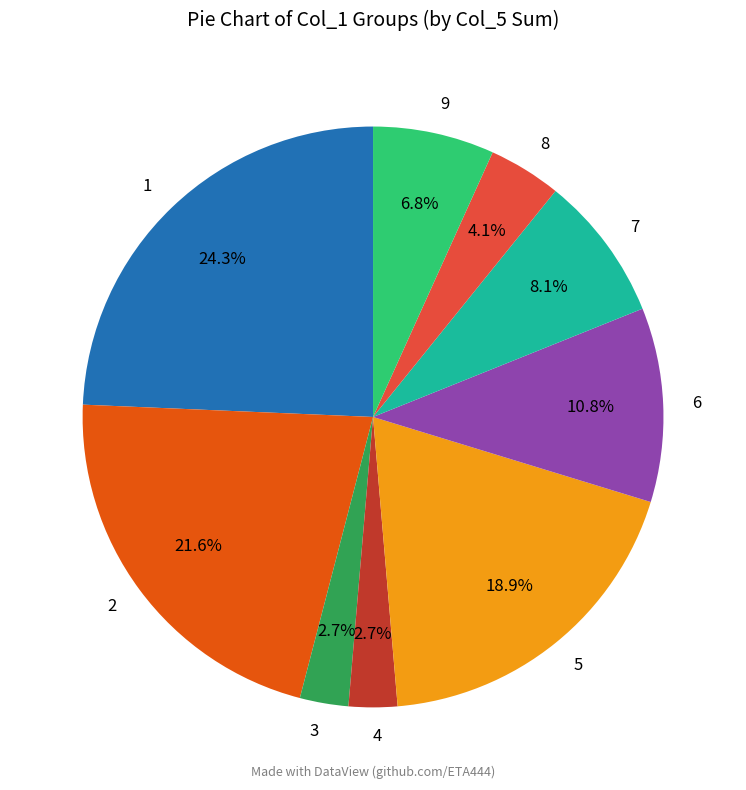

Which has a higher value, 6 or 9?

6